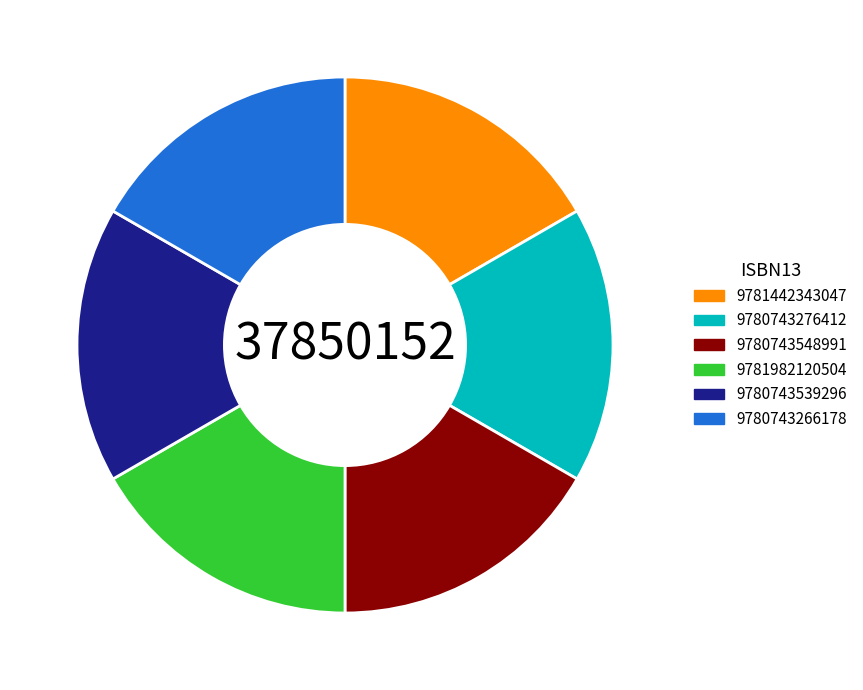

True or false: 9780743276412 accounts for 17% of the total.

True